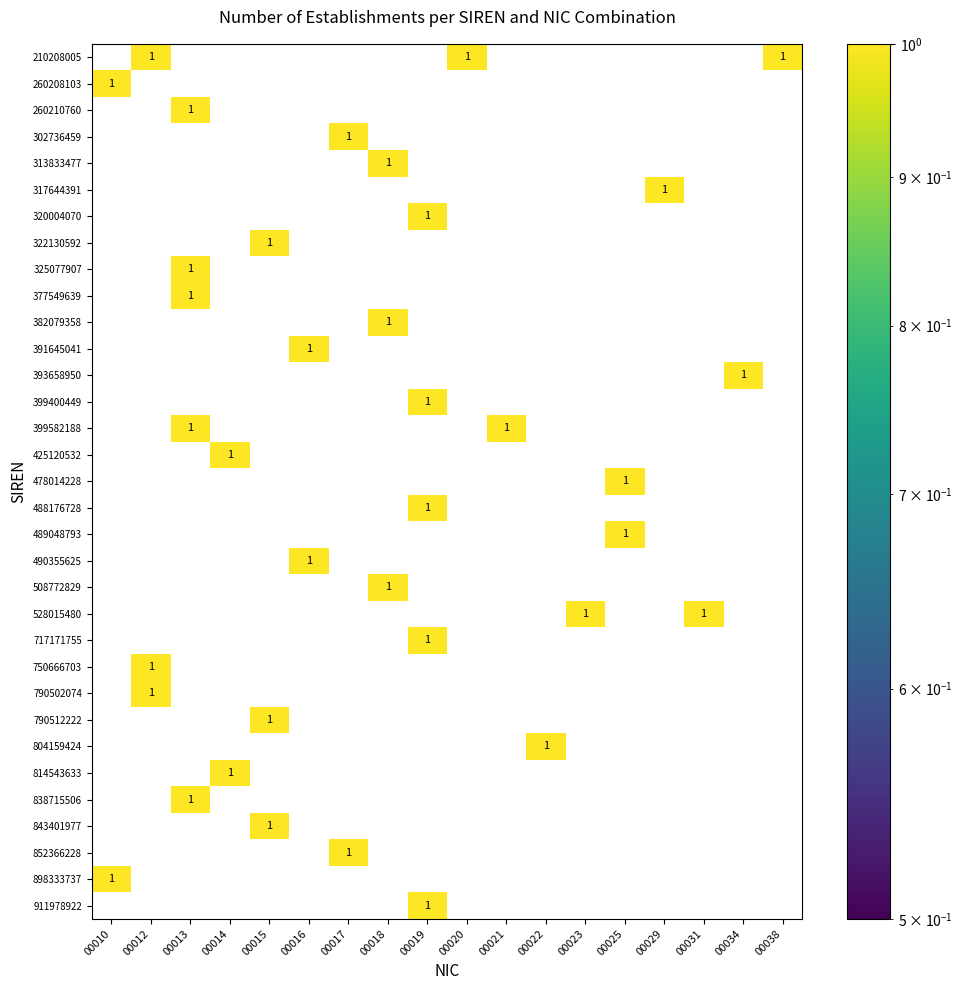

How many data points does each series have?

18